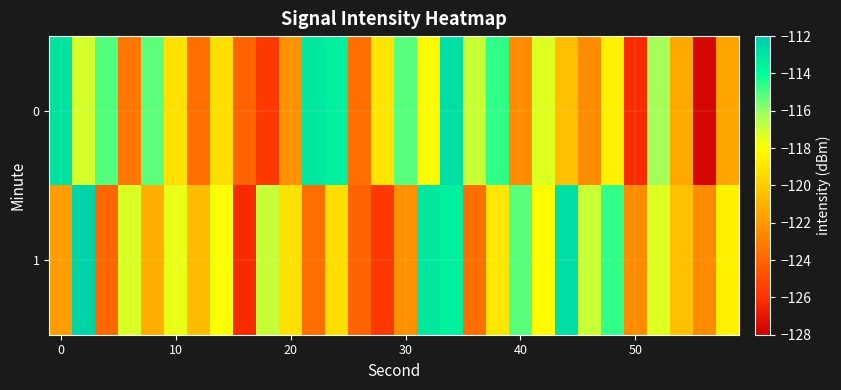

Rank the series by their average value, from highest to lowest.

1, 0